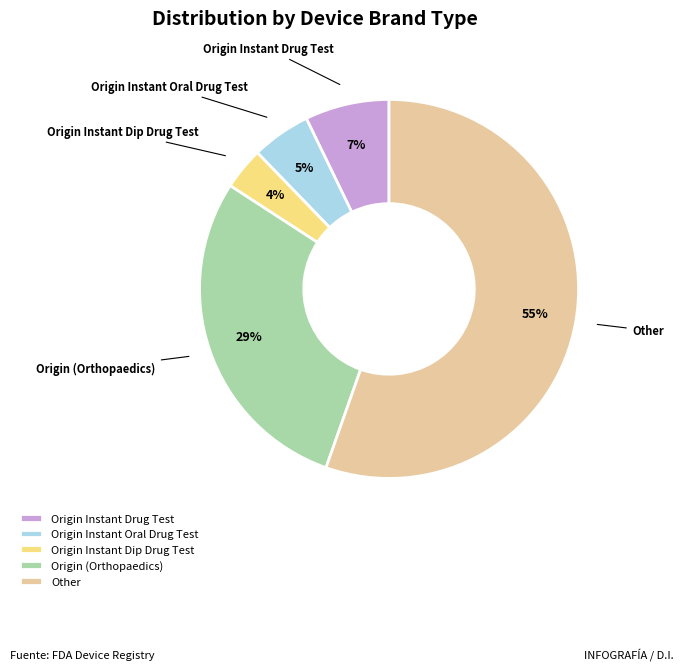

How many slices are in this pie chart?

5